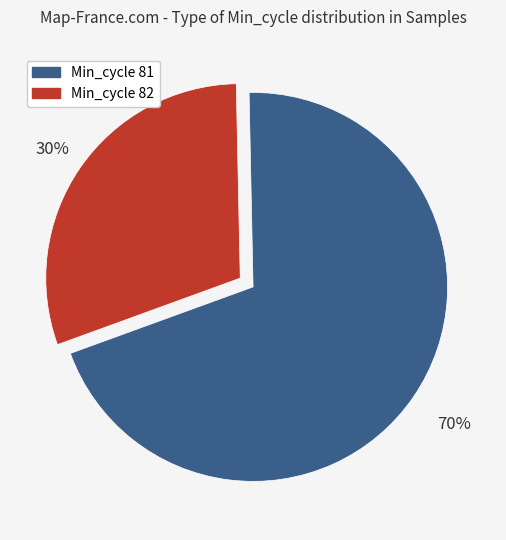

Does any single category account for the majority?

Yes